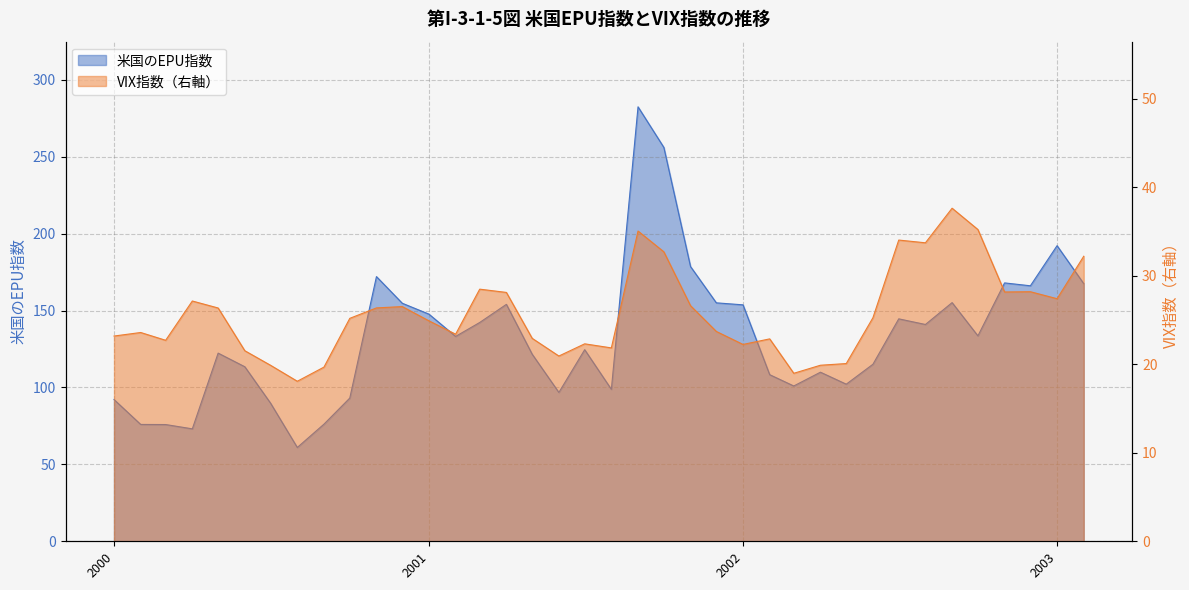

How many lines are shown in the chart?

2